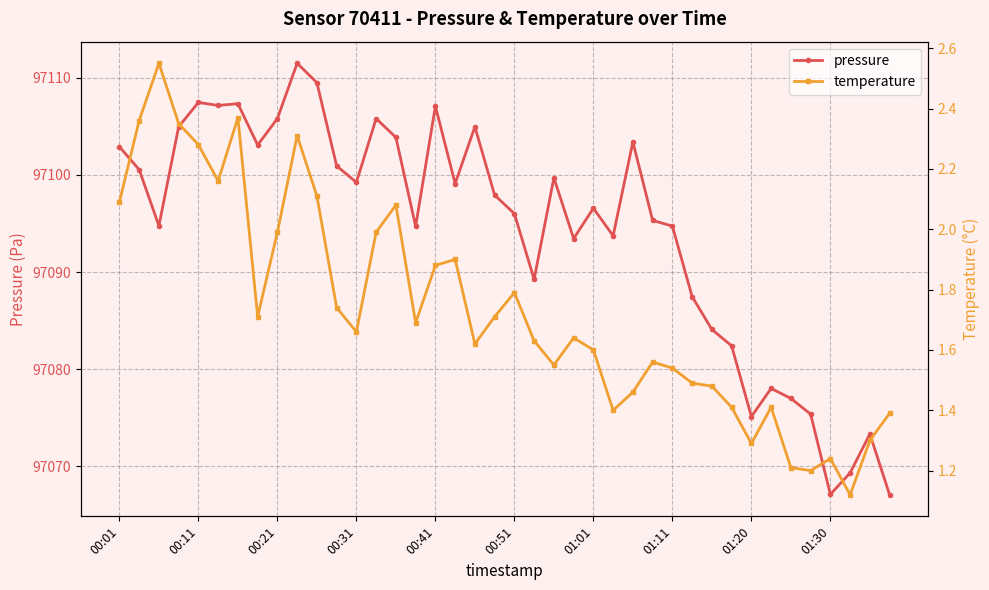

What is the highest value of the pressure series?

97111.5